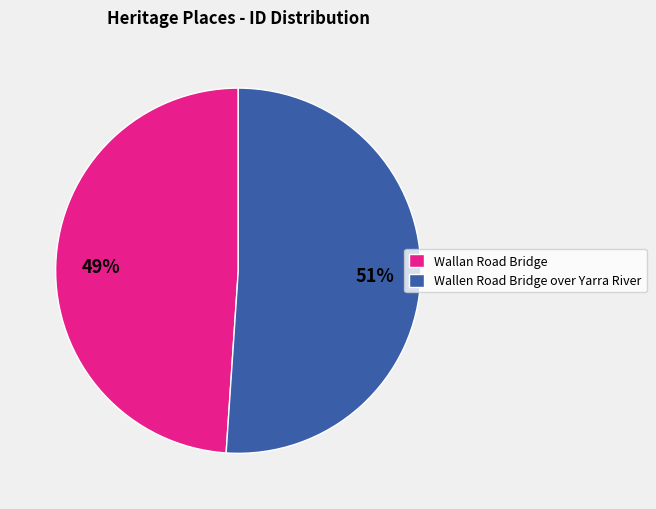

What percentage is the Wallan Road Bridge slice, to the nearest percent?

49%